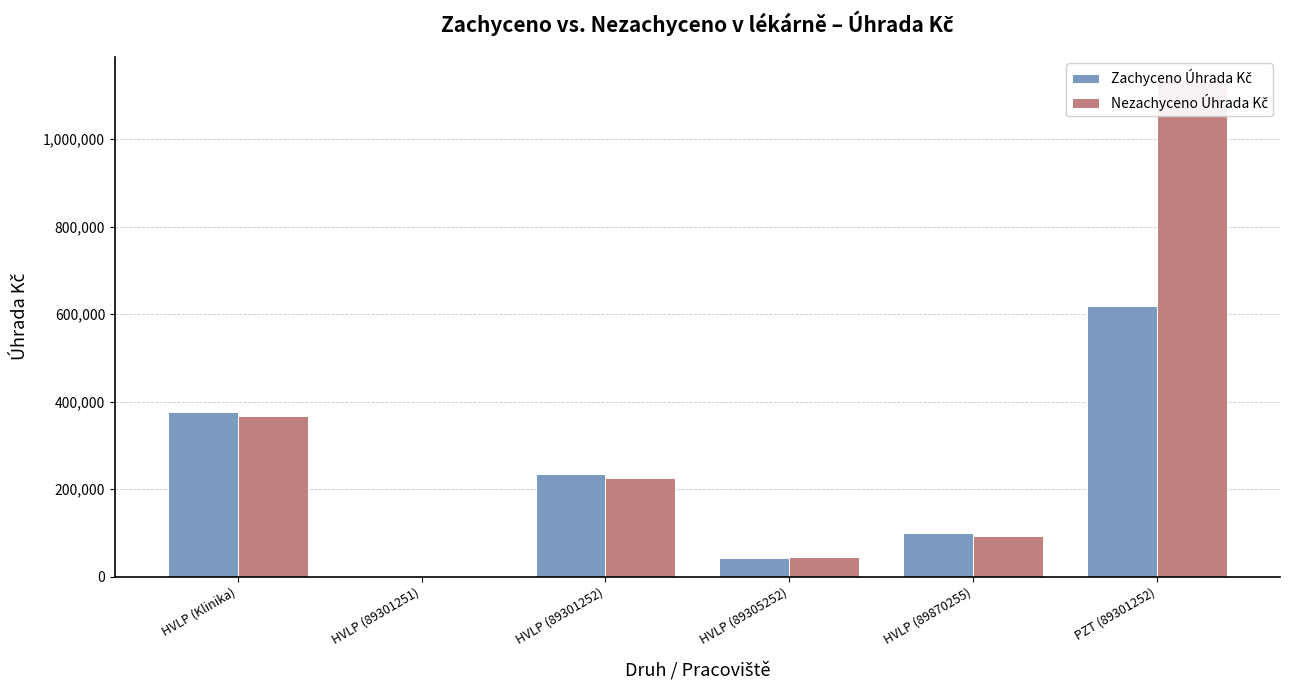

The Zachyceno Úhrada Kč series shows 38459.7 at HVLP (89870255). True or false?

False